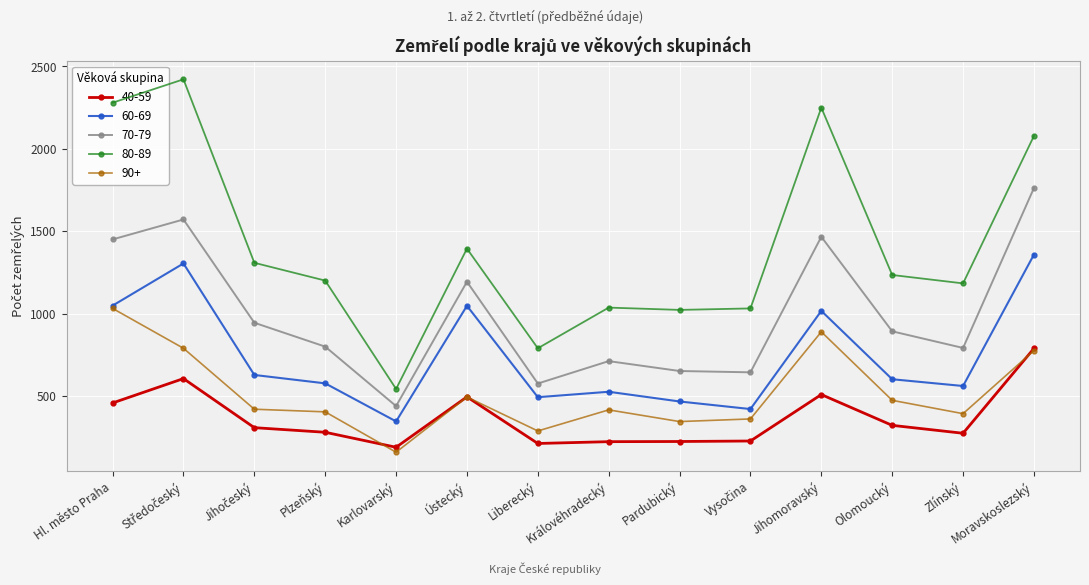

The value of 70-79 at Moravskoslezský is 366. True or false?

False